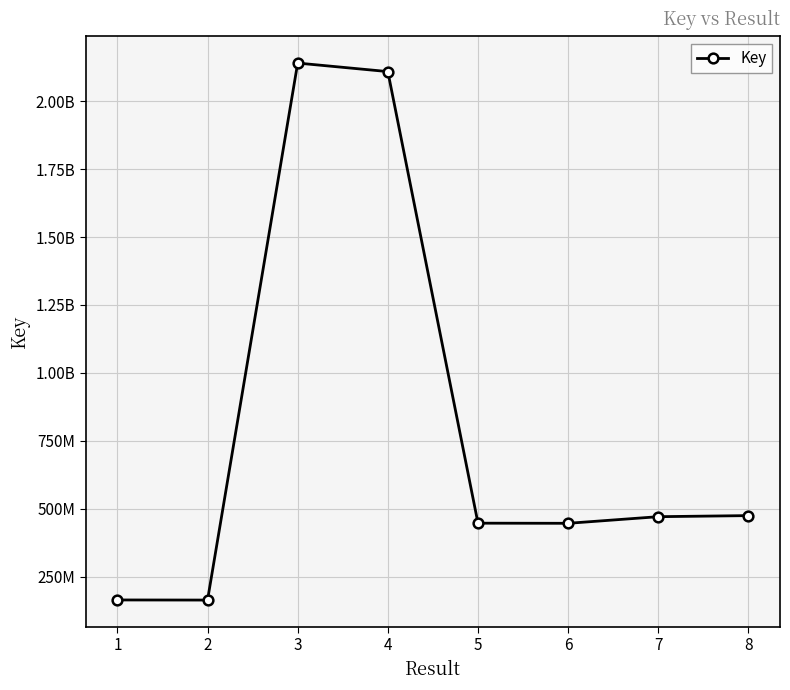

Is this an area chart (filled region under the line)?

No